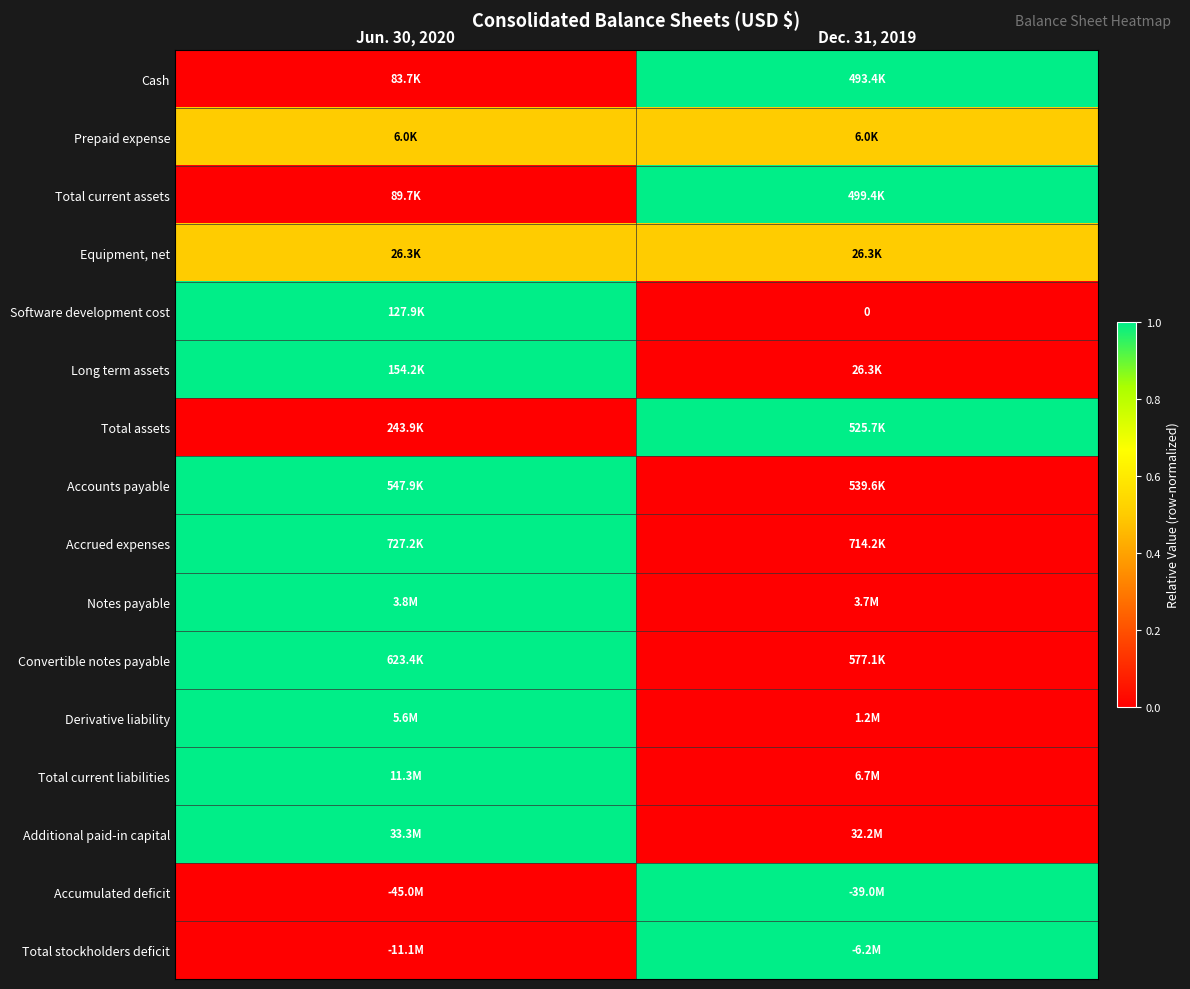

At which label does Total assets reach its peak?

Dec. 31, 2019